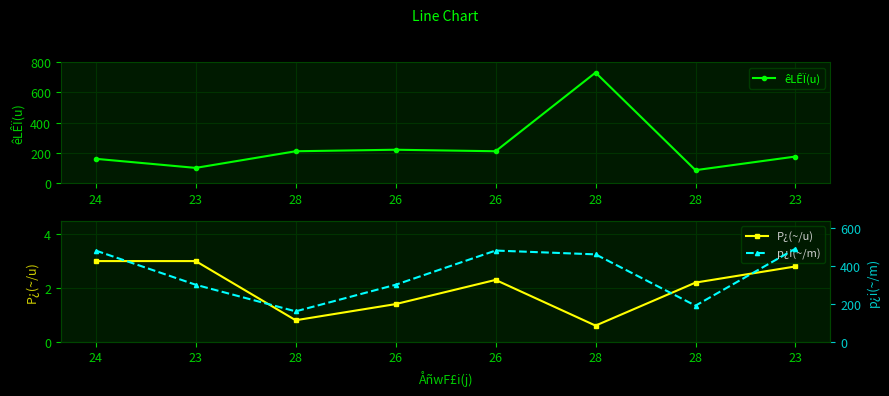

Which series changed the most between 23 and 28?

êLÊÏ(u)